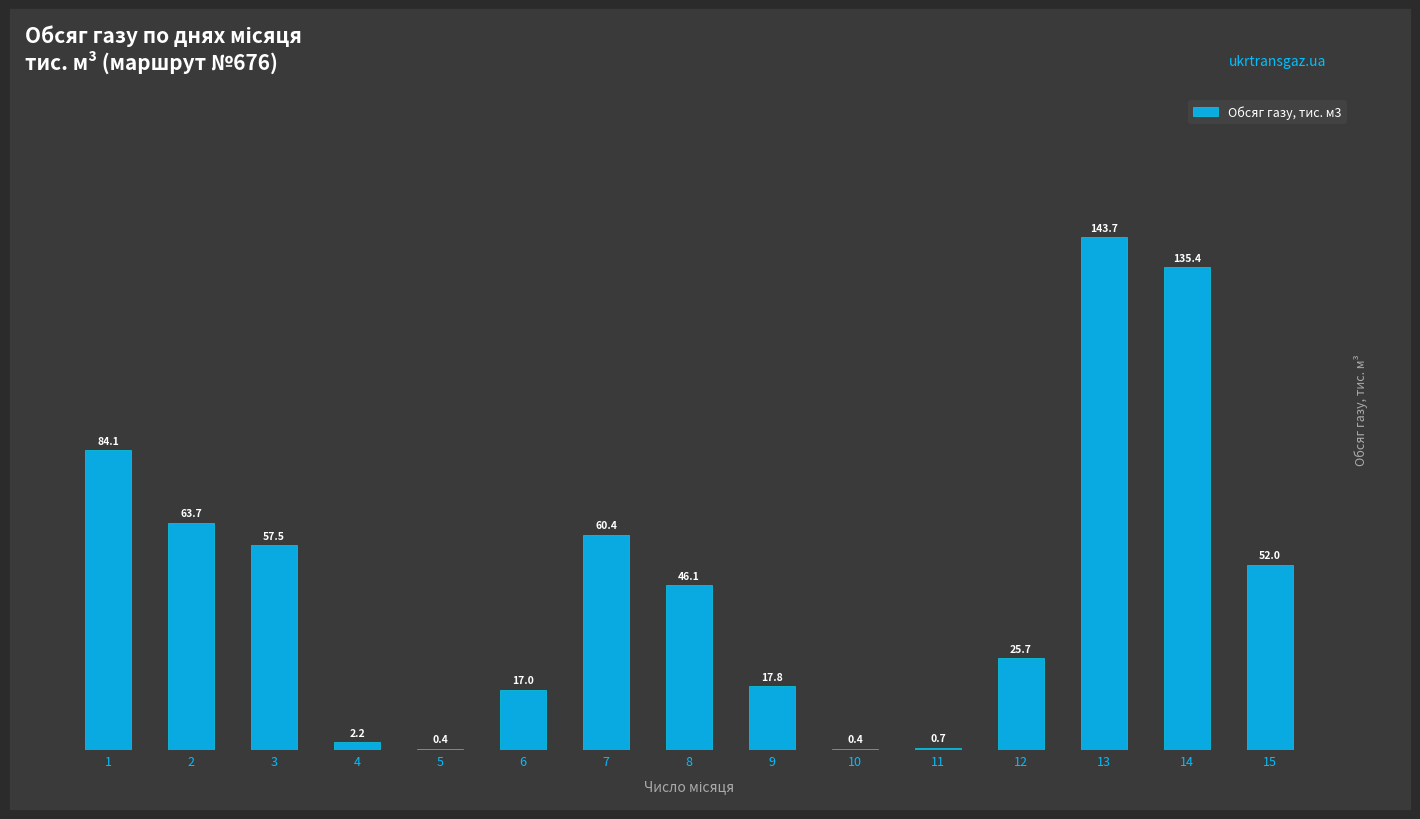

How many categories are shown in the chart?

15